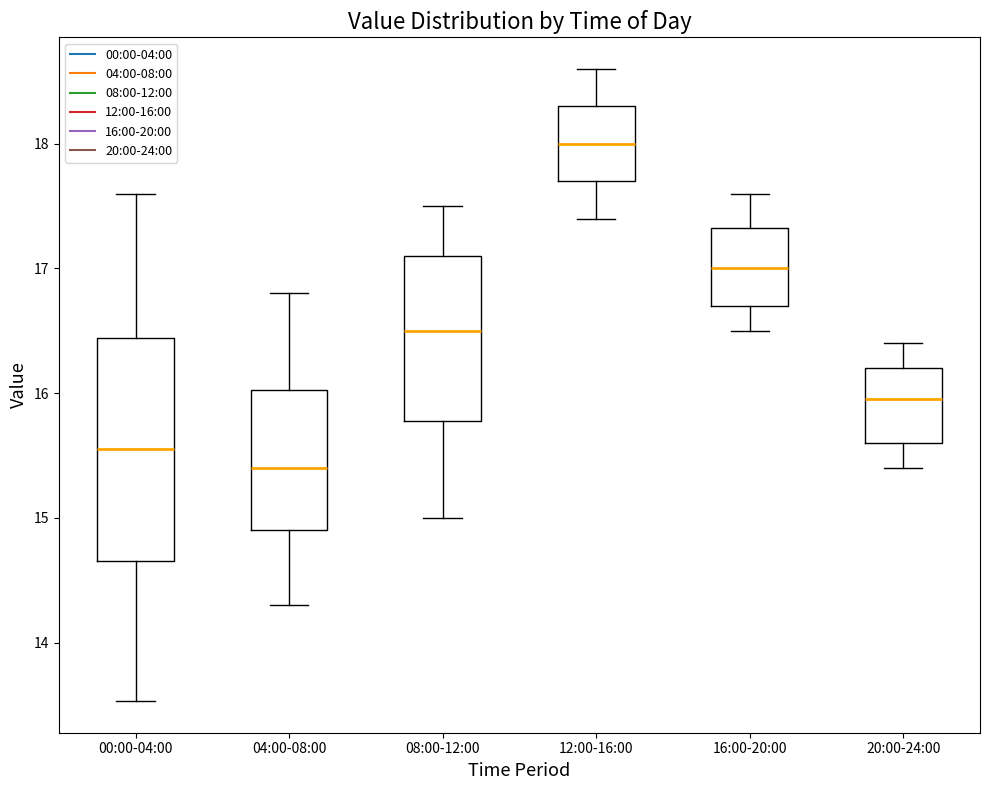

Reading left to right, transcribe this box plot: for each box, give where its median line is, the range the box spans, and where its two whiskers end, as read against the y-axis. The values are not printed on the chart, so give them approximately, as read against the axis.

00:00-04:00: median 15.6, box 14.7 to 16.4, whiskers 13.5 to 17.6
04:00-08:00: median 15.4, box 14.9 to 16.0, whiskers 14.3 to 16.8
08:00-12:00: median 16.5, box 15.8 to 17.1, whiskers 15.0 to 17.5
12:00-16:00: median 18.0, box 17.7 to 18.3, whiskers 17.4 to 18.6
16:00-20:00: median 17.0, box 16.7 to 17.3, whiskers 16.5 to 17.6
20:00-24:00: median 16.0, box 15.6 to 16.2, whiskers 15.4 to 16.4